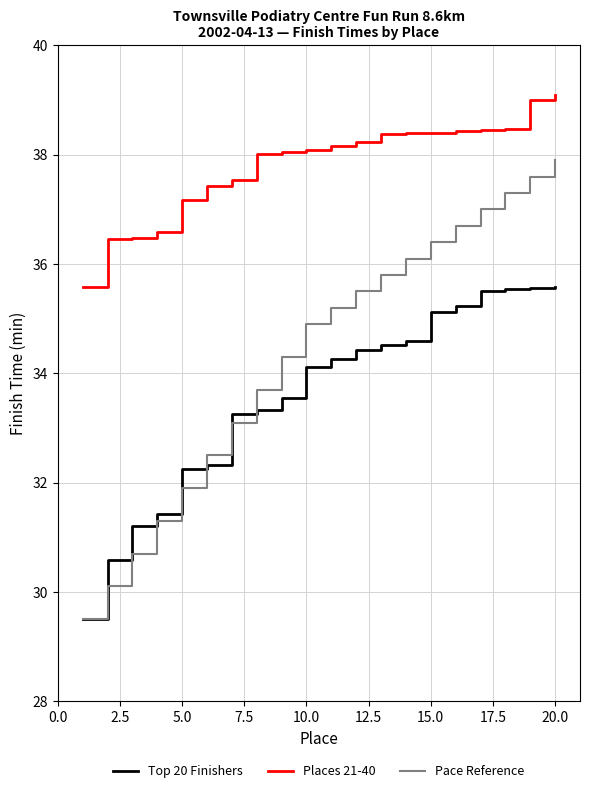

What is the sum of all Top 20 Finishers values?

671.9